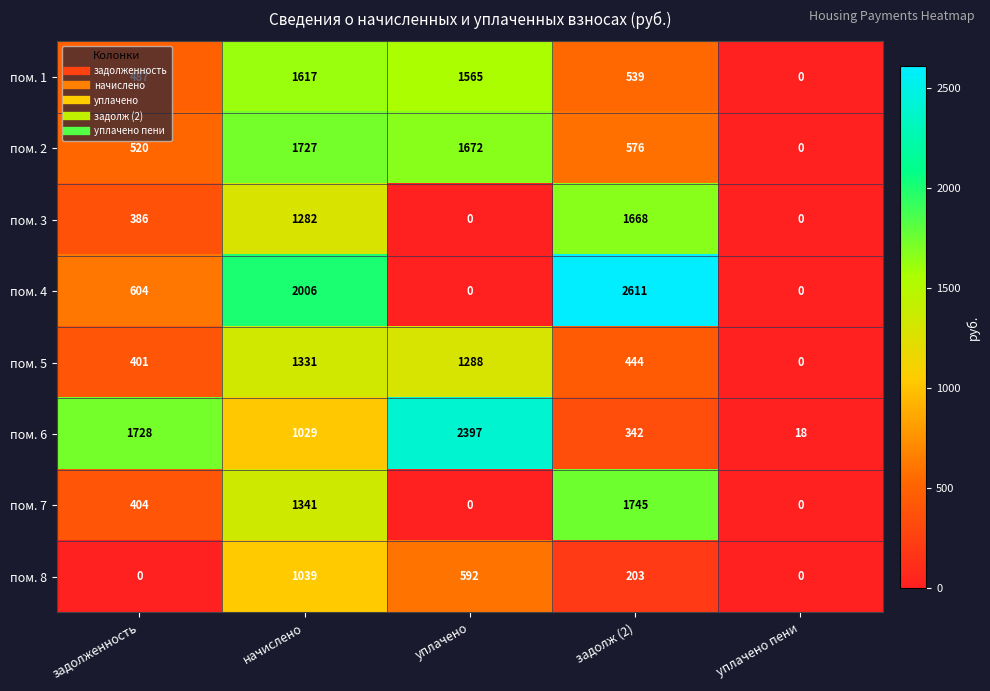

What is the difference between the пом. 6 values at начислено and уплачено?

1368